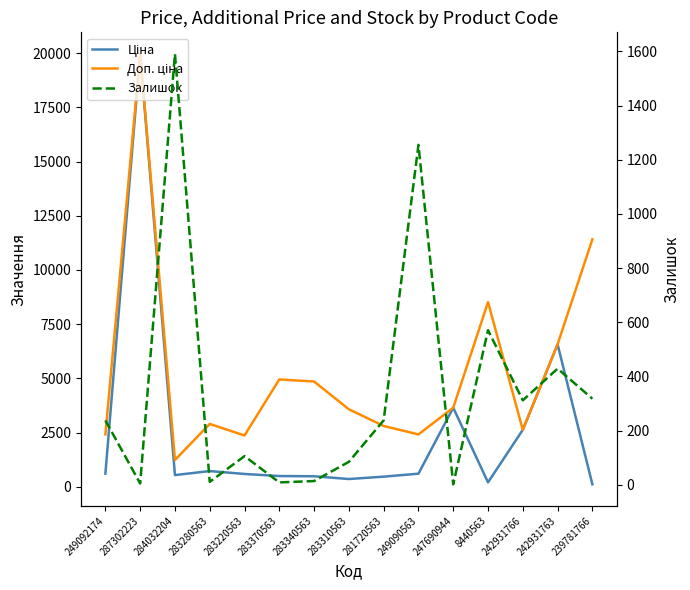

What is the label of the 11th point from the right?

283220563